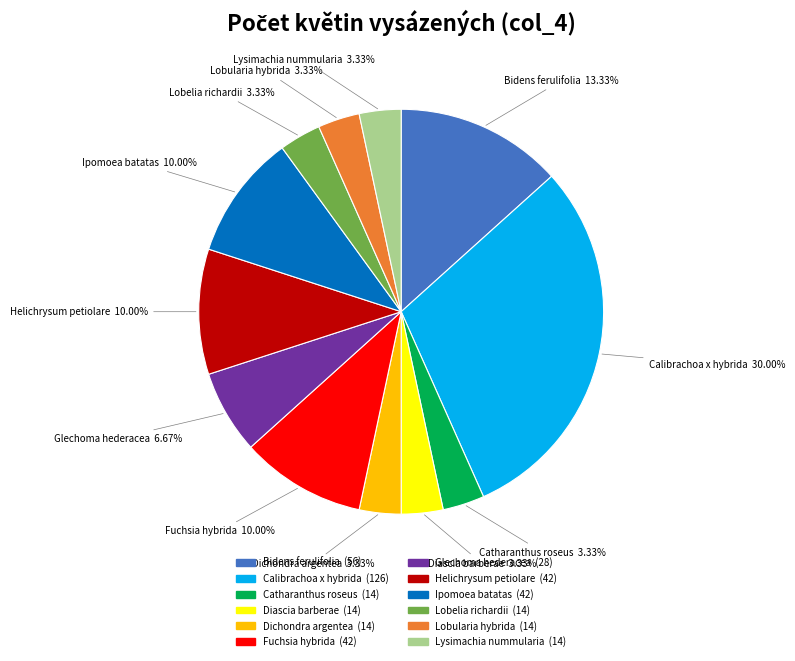

Count the number of slices in the pie.

12